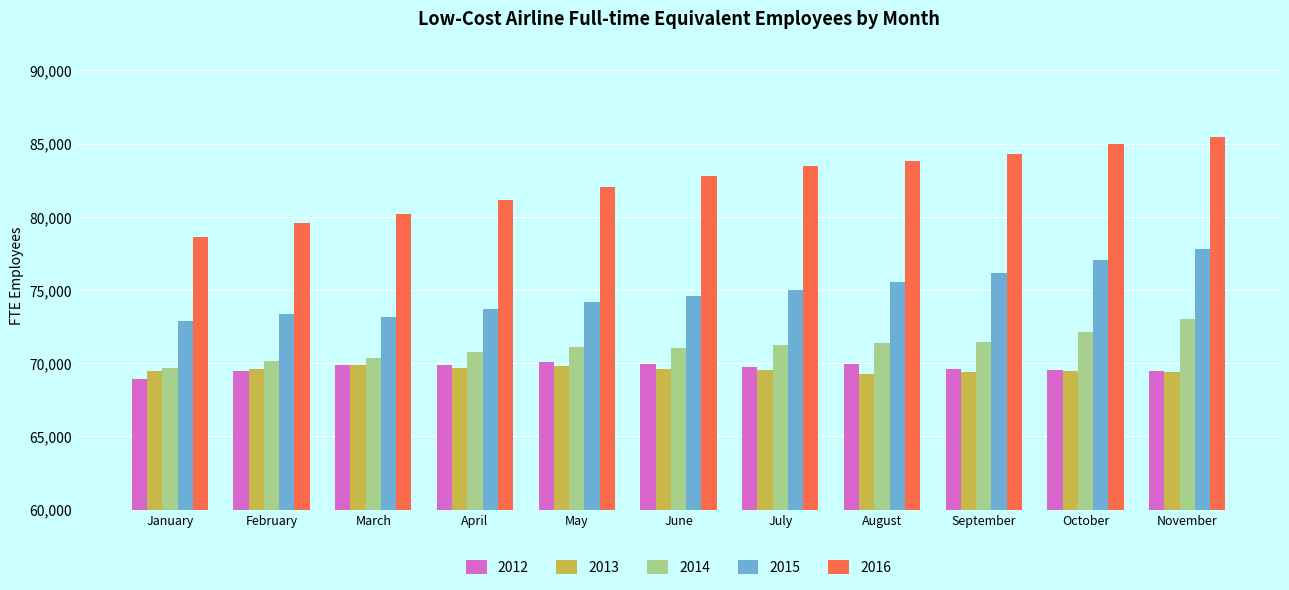

What is the difference between the second highest and second lowest values in the 2014 series?

1975